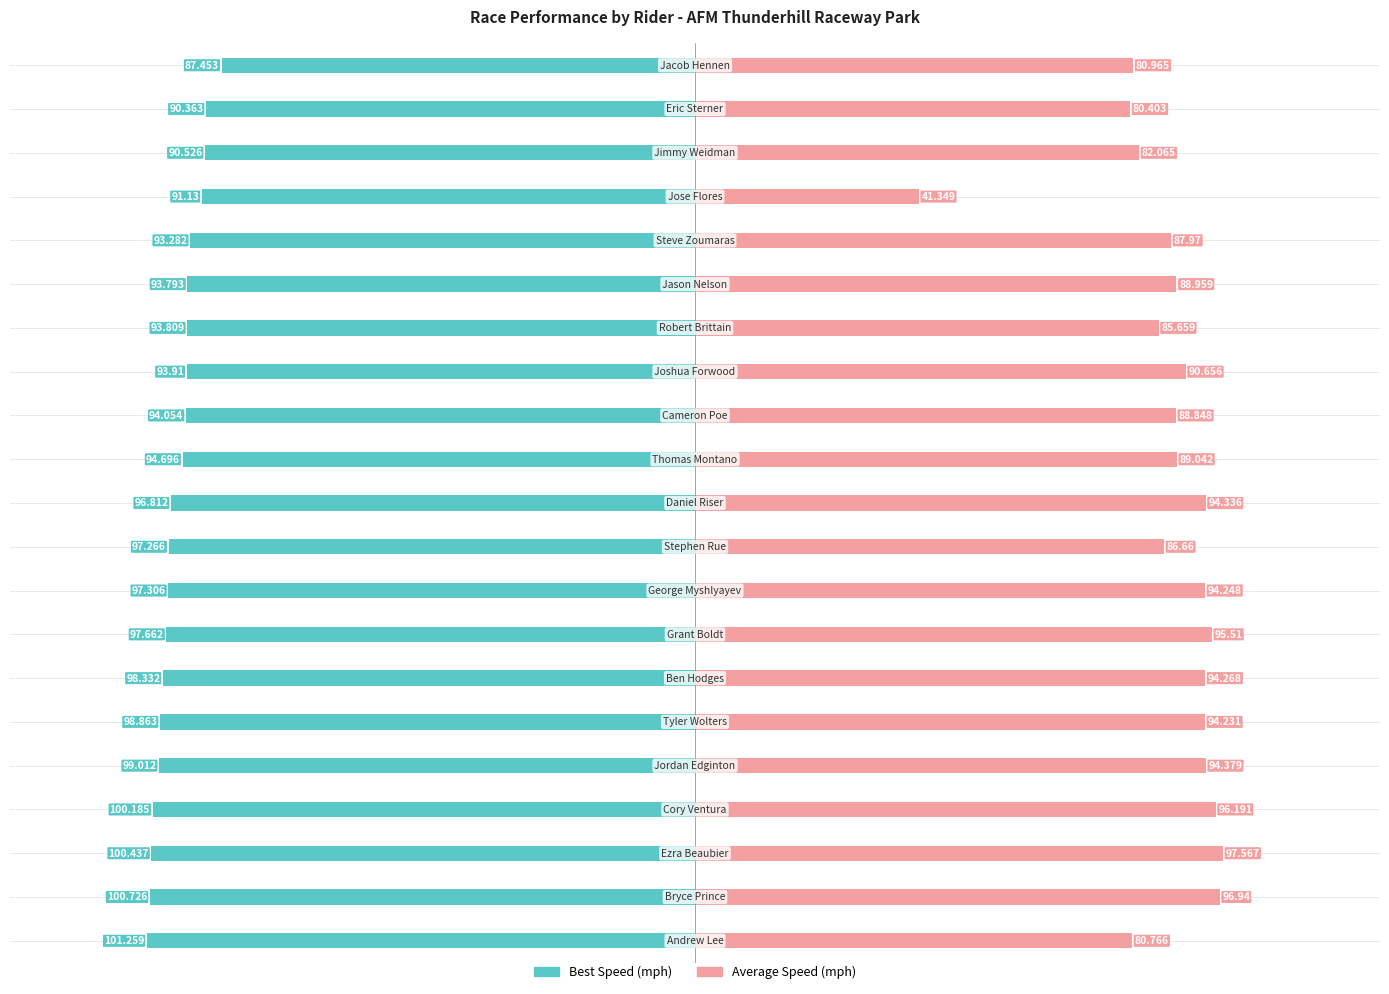

What is the value of the Average Speed bar at the 6th from the left?

94.2